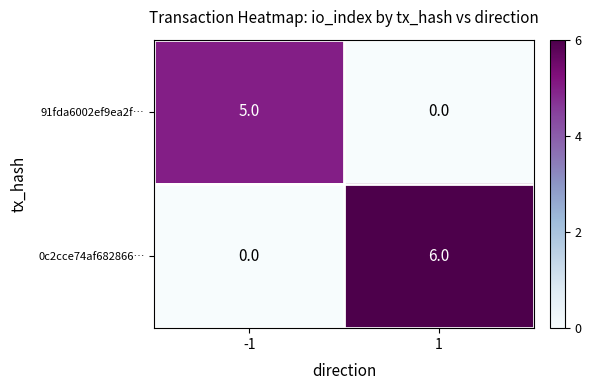

Reading left to right, extract all data points from this chart.

91fda6002ef9ea2f…: 5	0
0c2cce74af682866…: 0	6